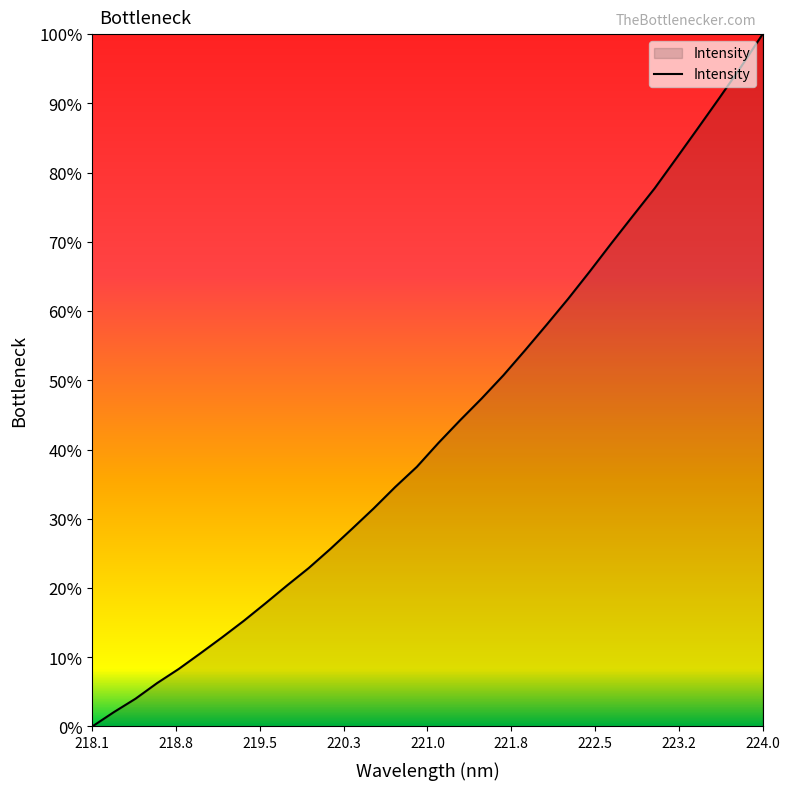

Reading left to right, list all the values displayed in this chart.

0.0	2.1	4.0	6.3	8.3	10.6	12.9	15.3	17.8	20.4	22.9	25.6	28.5	31.5	34.6	37.5	41.0	44.2	47.4	50.7	54.3	58.0	61.8	65.7	69.8	73.8	77.7	82.0	86.4	90.8	95.3	100.0